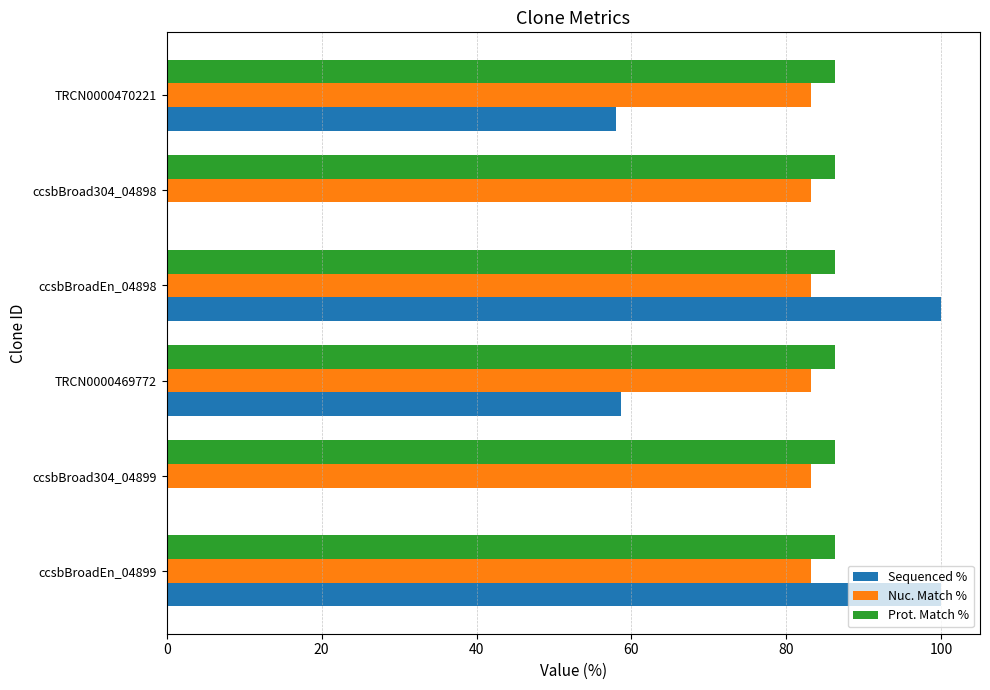

What is the highest value of the Prot. Match % series?

86.3